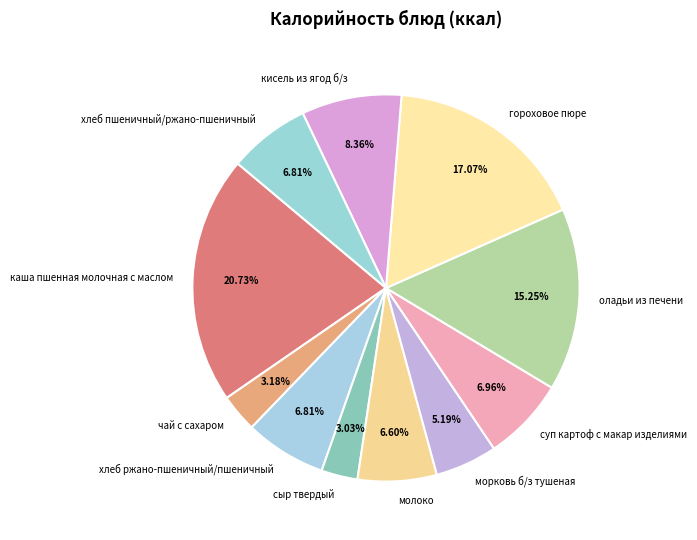

Does каша пшенная молочная с маслом represent more than half of the total?

No